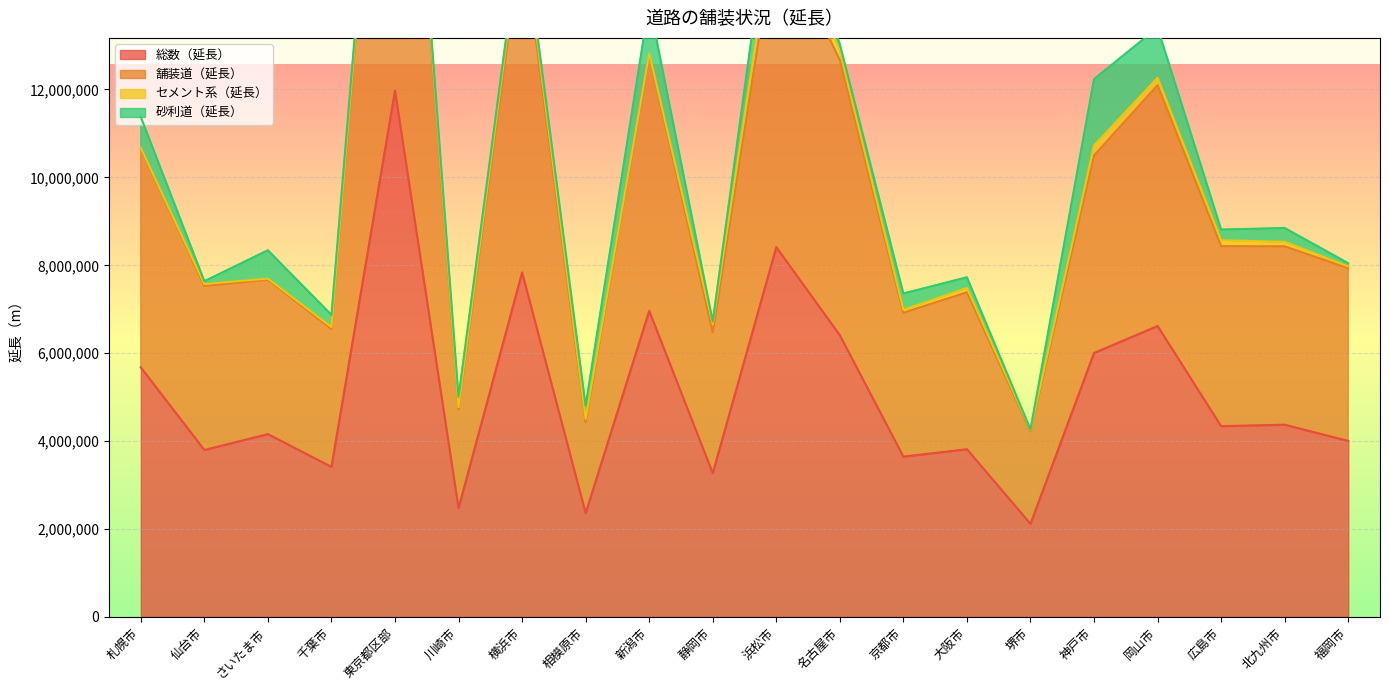

True or false: 総数（延長） has more than 2 interior local peaks.

True